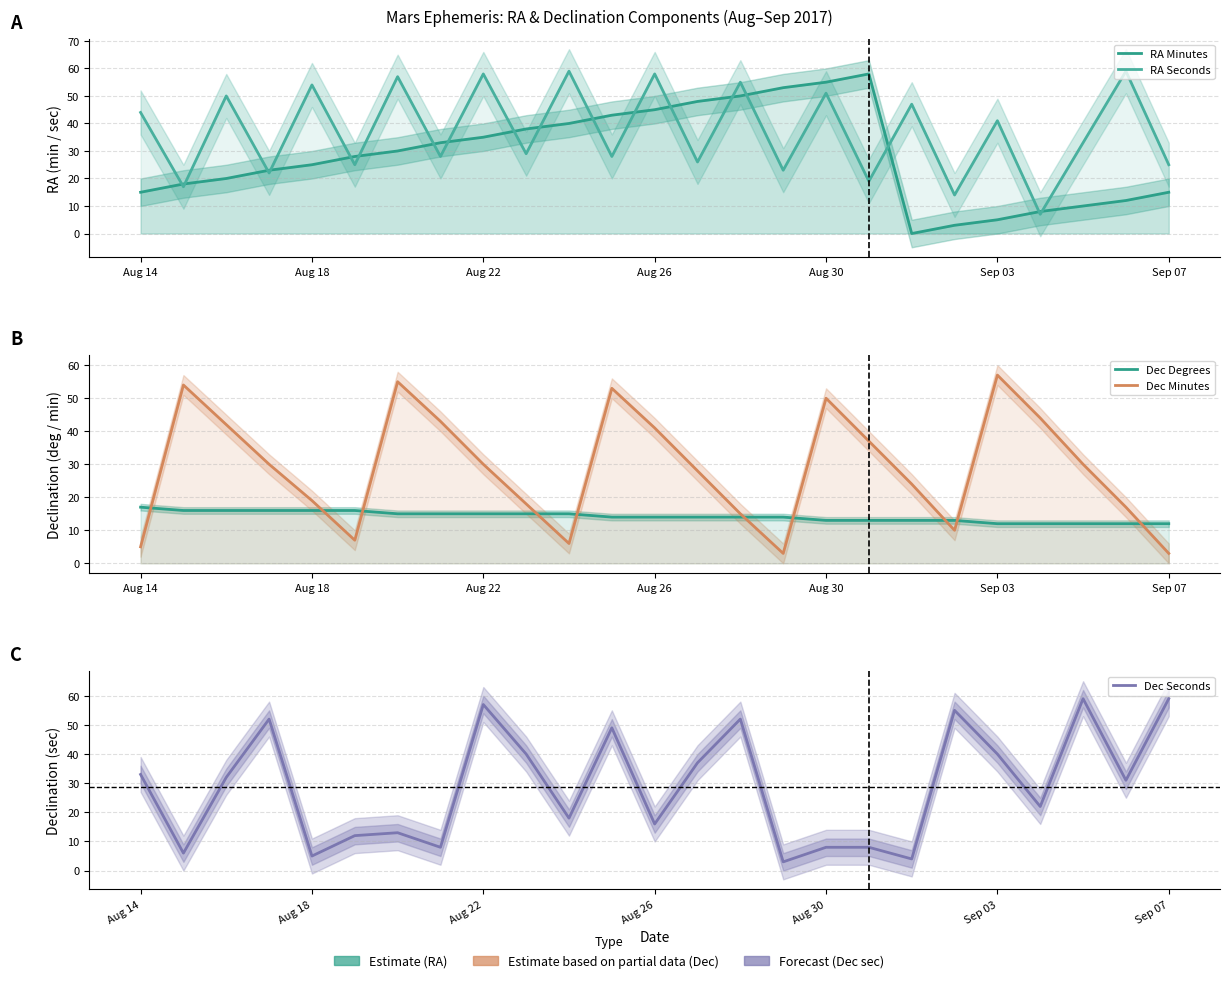

True or false: Dec Degrees and RA Minutes cross at least once.

True